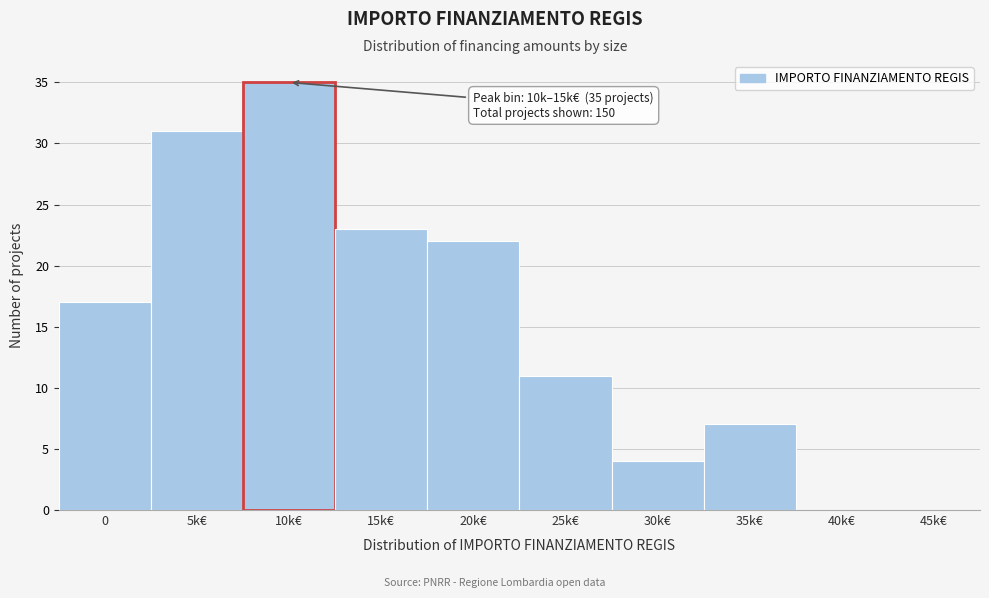

Reading left to right, what are all the values shown in this chart?

0=17	5k€=31	10k€=35	15k€=23	20k€=22	25k€=11	30k€=4	35k€=7	40k€=0	45k€=0